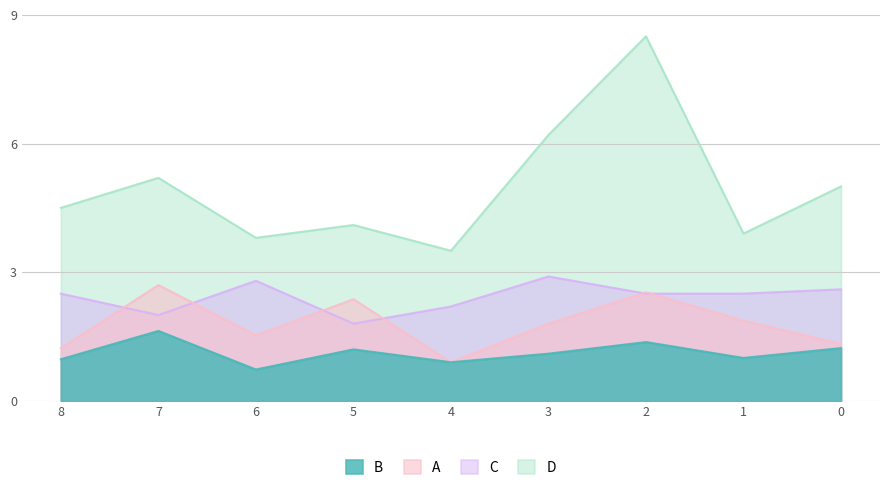

True or false: C has more than 0 points higher than both neighbors.

True